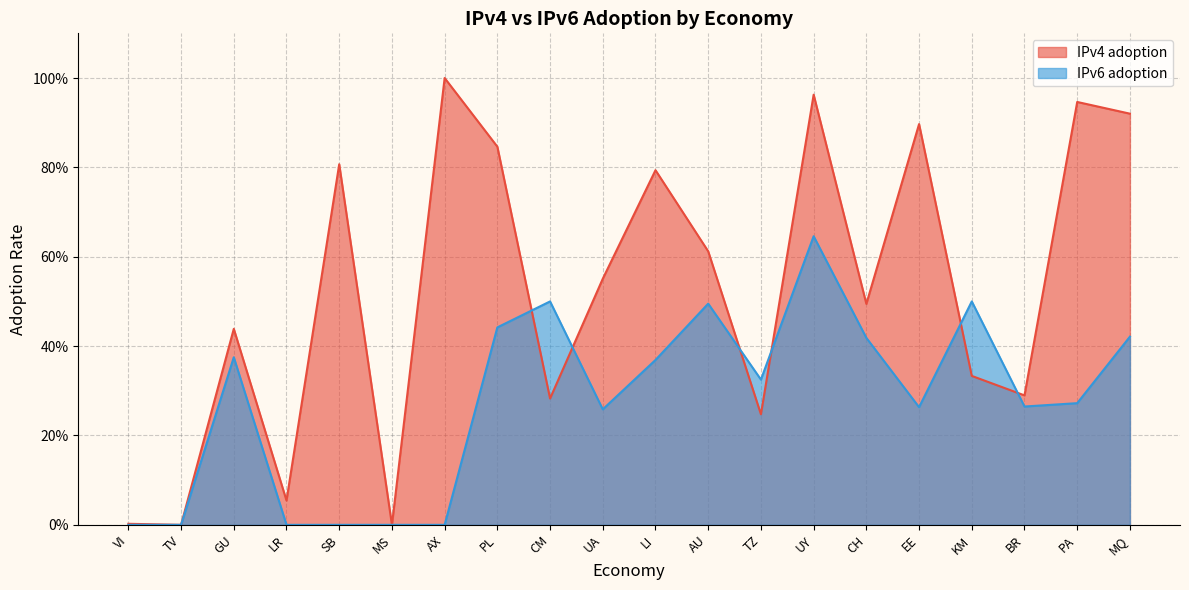

True or false: IPv6 adoption has a value of 0.3 at PA.

True